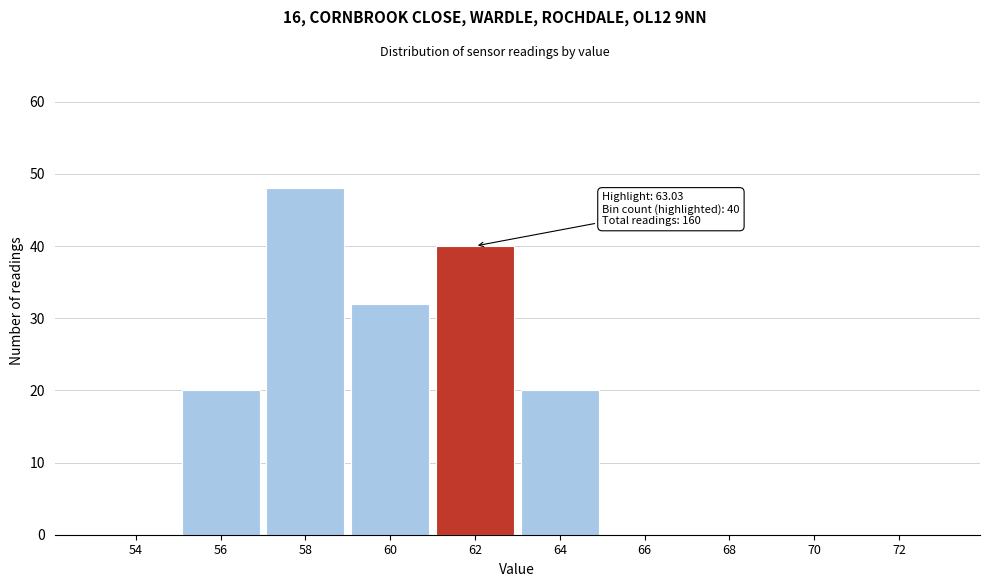

Reading right to left, what are all the values shown in this chart?

72=0	70=0	68=0	66=0	64=20	62=40	60=32	58=48	56=20	54=0